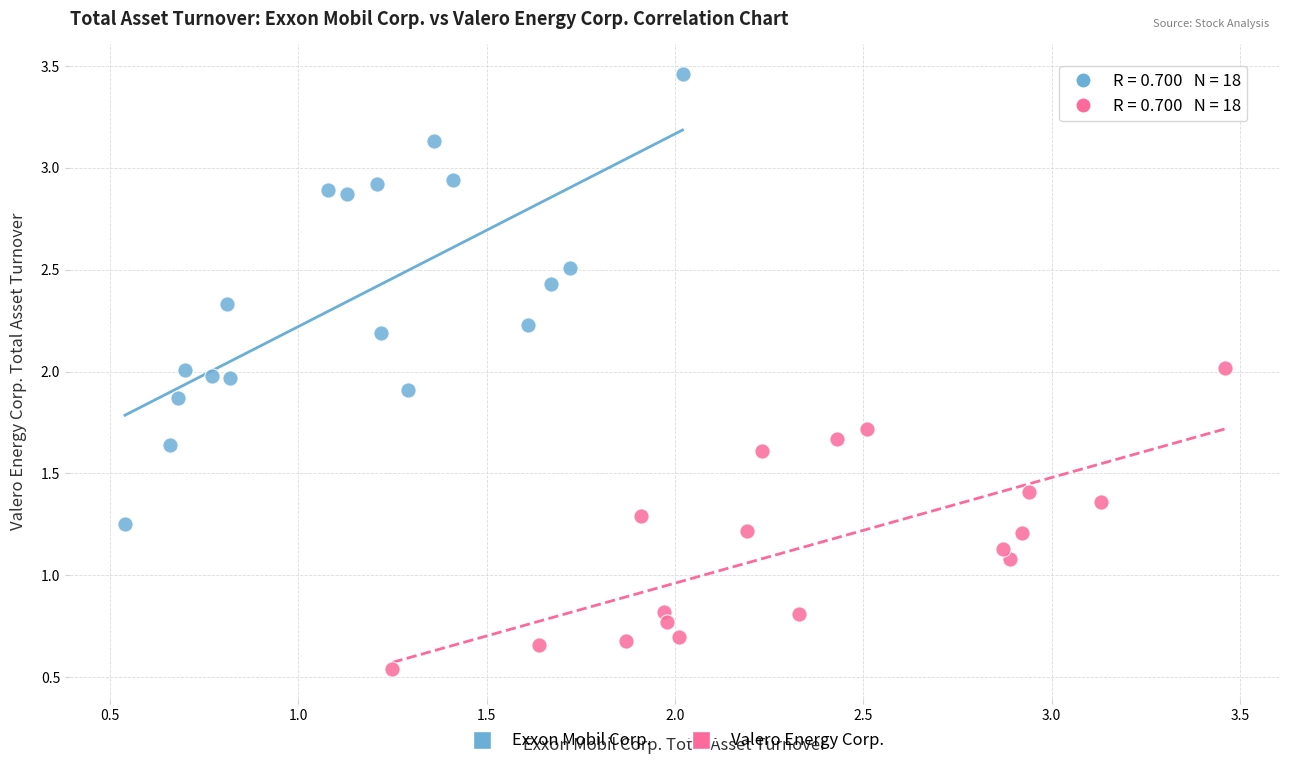

Which series contains the highest Y value?

Exxon Mobil Corp.